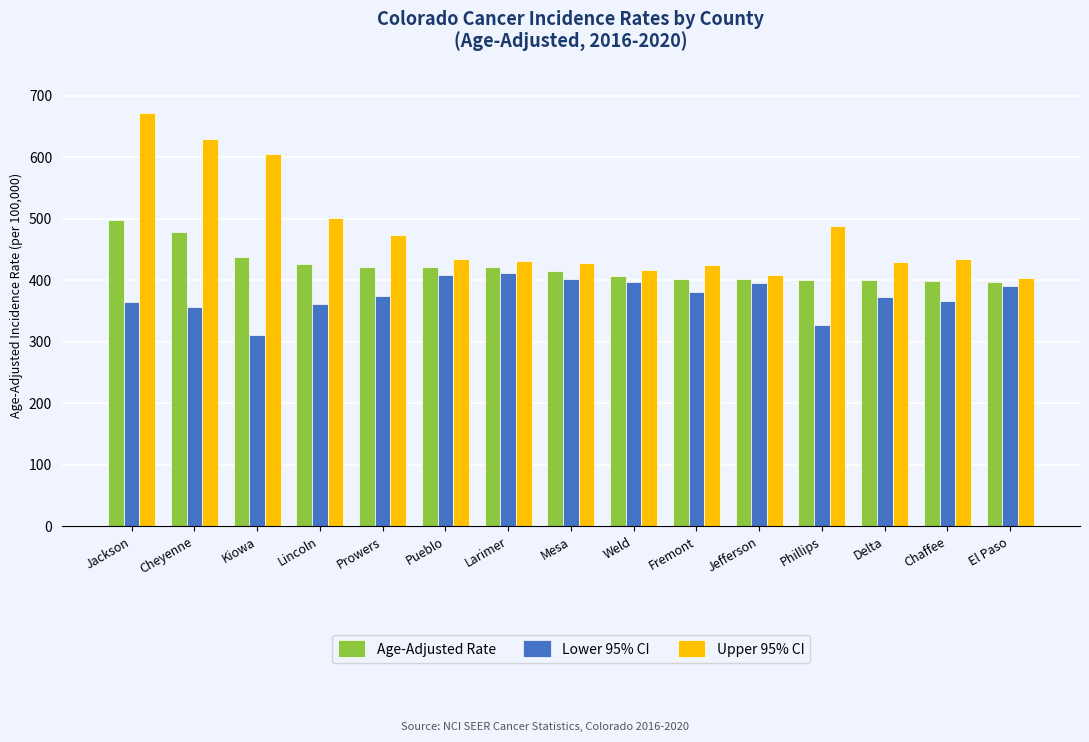

What is the difference between the maximum and minimum values in the Age-Adjusted Rate series?

101.0